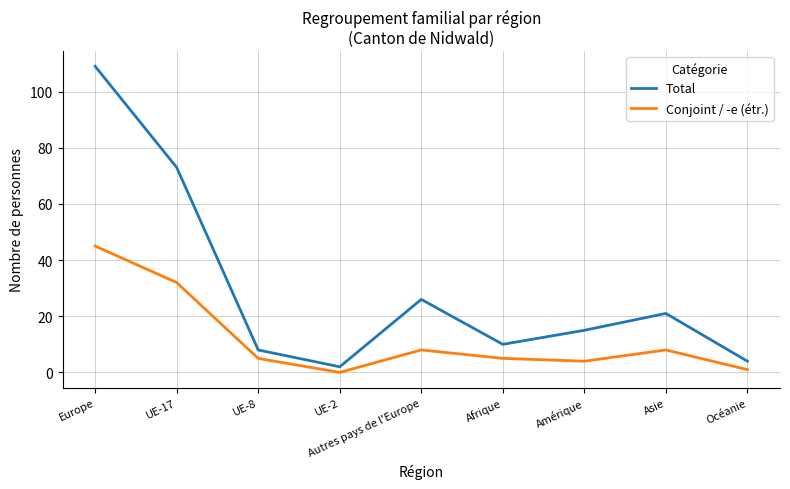

What is the maximum value for Total?

109